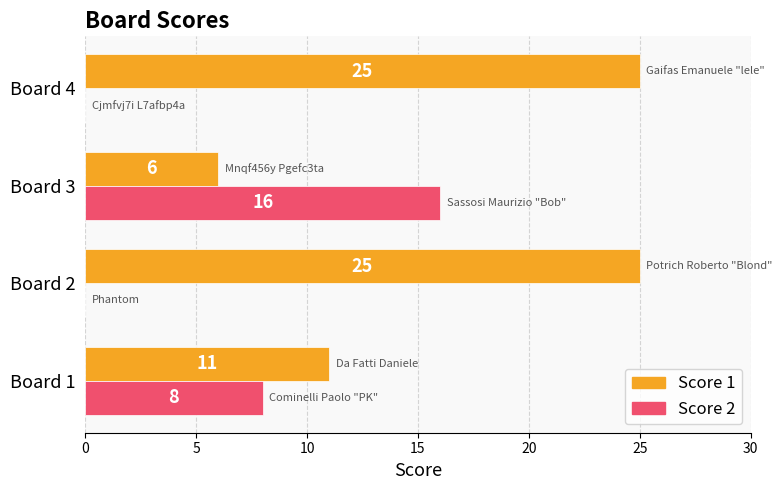

True or false: Score 1 has a value of 25 at Board 2.

True